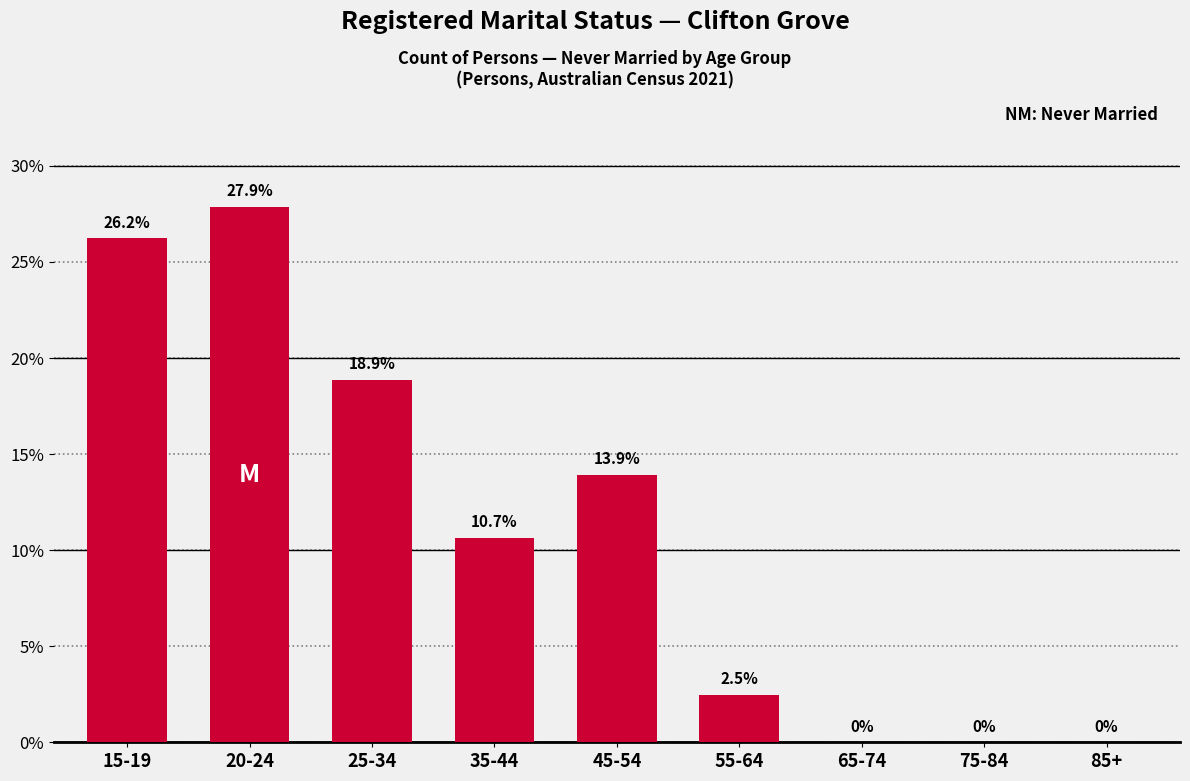

Reading right to left, list all the values displayed in this chart.

85+=0.0	75-84=0.0	65-74=0.0	55-64=2.5	45-54=13.9	35-44=10.7	25-34=18.9	20-24=27.9	15-19=26.2